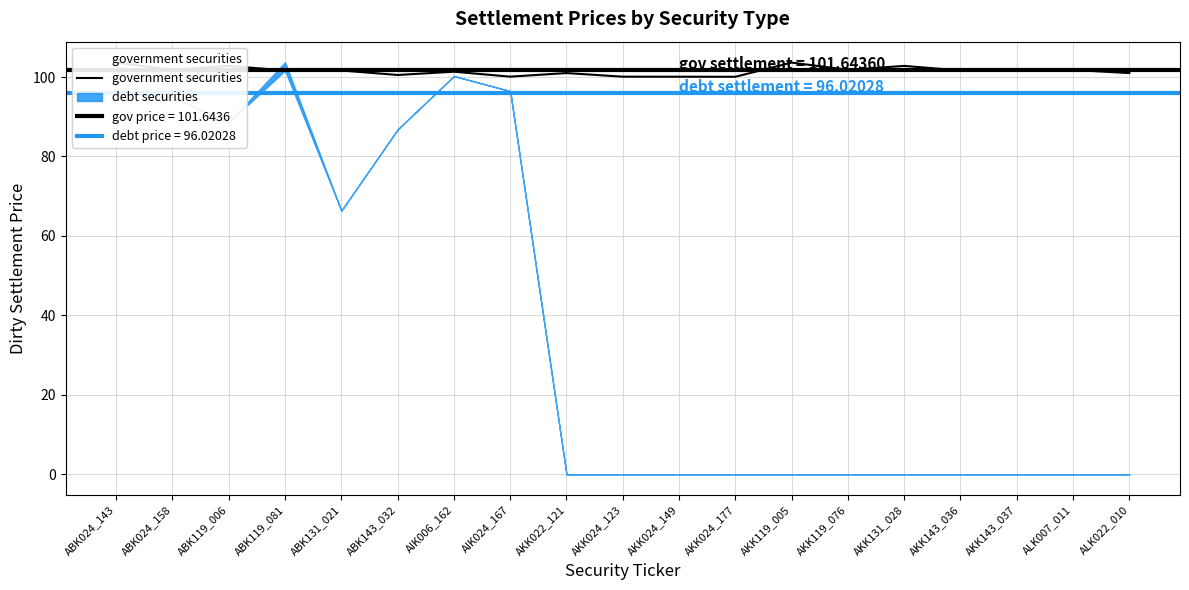

Is it true that the value at AIK006_162 is 101.3?

True